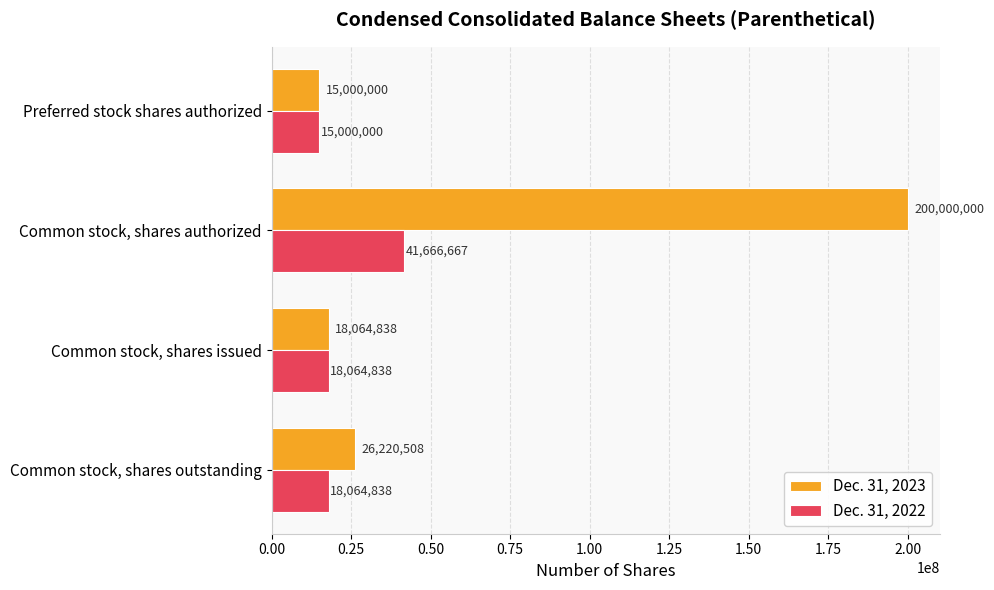

At which category is the sum across all series the highest?

Common stock, shares authorized